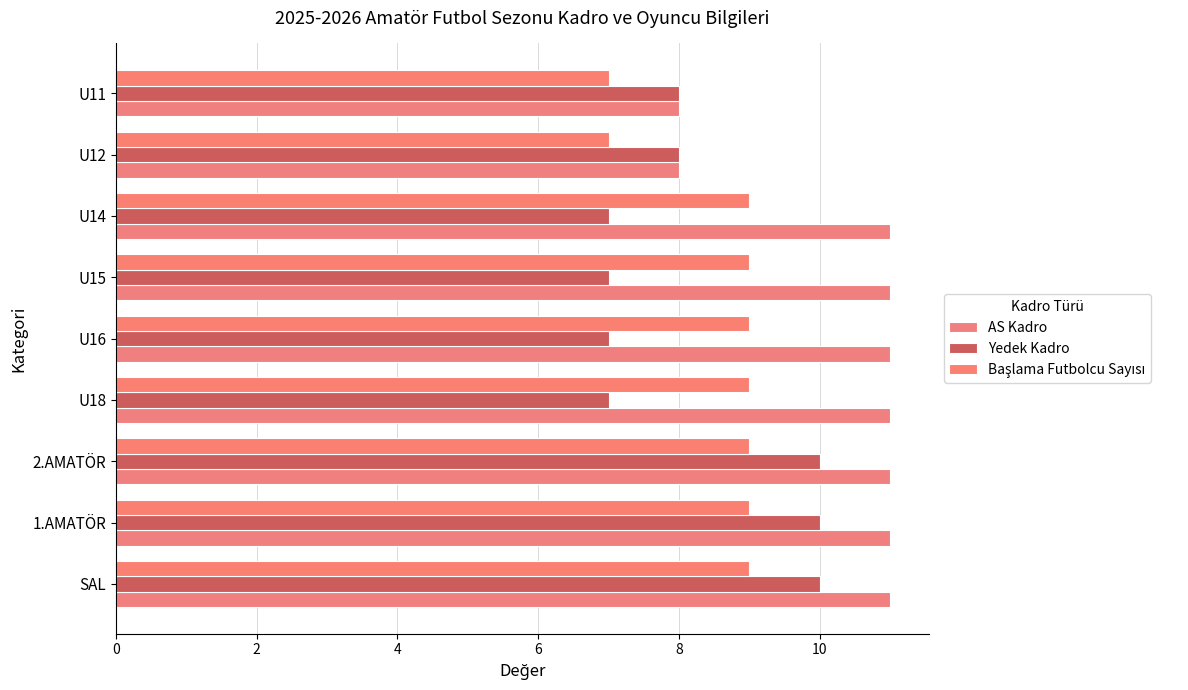

What is the lowest value of the AS Kadro series?

8